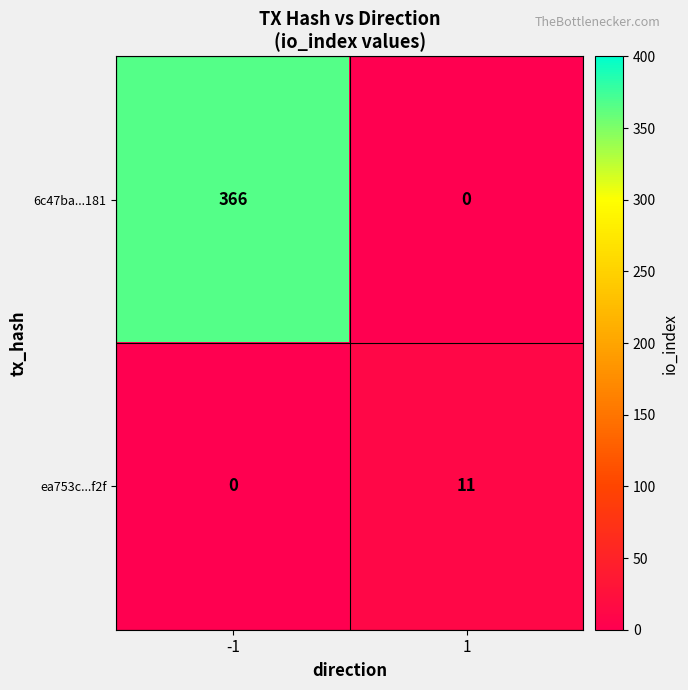

Which series changed the most between -1 and 1?

6c47ba...181